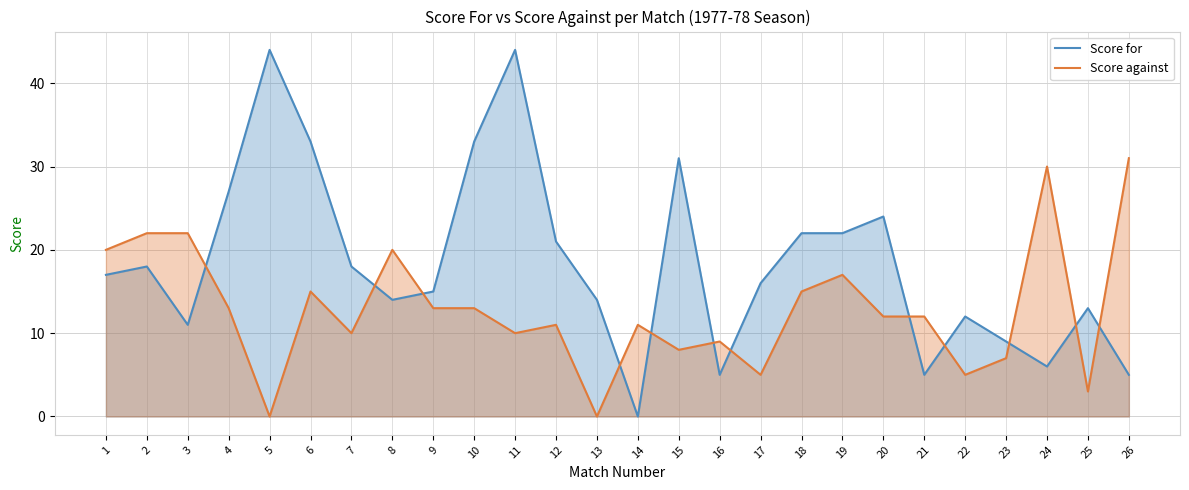

Which label corresponds to the largest value in the chart?

5